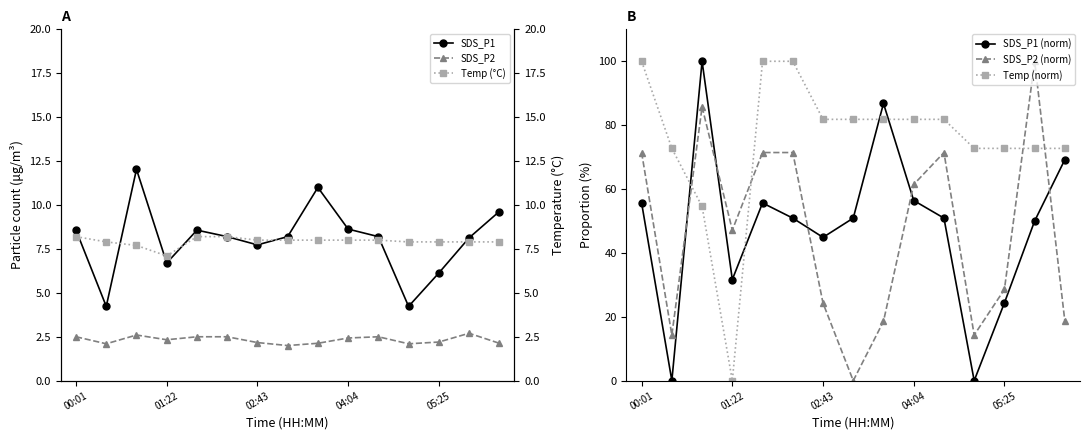

Reading left to right, list all the values displayed in this chart.

SDS_P1: 8.6	4.2	12.0	6.7	8.6	8.2	7.7	8.2	11.0	8.6	8.2	4.2	6.1	8.1	9.6
SDS_P2: 2.5	2.1	2.6	2.3	2.5	2.5	2.2	2.0	2.1	2.4	2.5	2.1	2.2	2.7	2.1
SDS_P1 (norm): 55.6	0.0	100.0	31.7	55.6	50.9	44.9	50.9	86.8	56.4	50.9	0.0	24.4	50.0	69.2
SDS_P2 (norm): 71.4	14.3	85.7	47.1	71.4	71.4	24.3	0.0	18.6	61.4	71.4	14.3	28.6	100.0	18.6
Temp (norm): 100.0	72.7	54.5	0.0	100.0	100.0	81.8	81.8	81.8	81.8	81.8	72.7	72.7	72.7	72.7
Temp (°C): 8.2	7.9	7.7	7.1	8.2	8.2	8.0	8.0	8.0	8.0	8.0	7.9	7.9	7.9	7.9